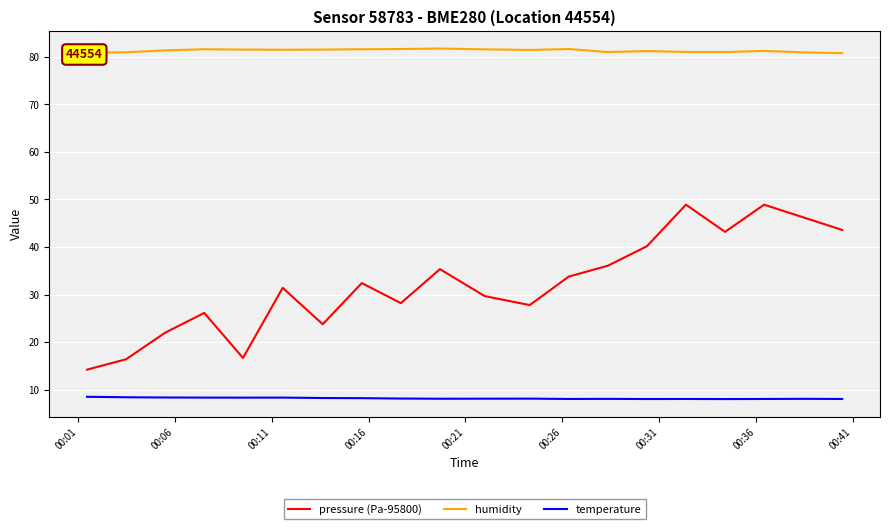

List the series in order of their peak value, lowest first.

temperature, pressure (Pa-95800), humidity